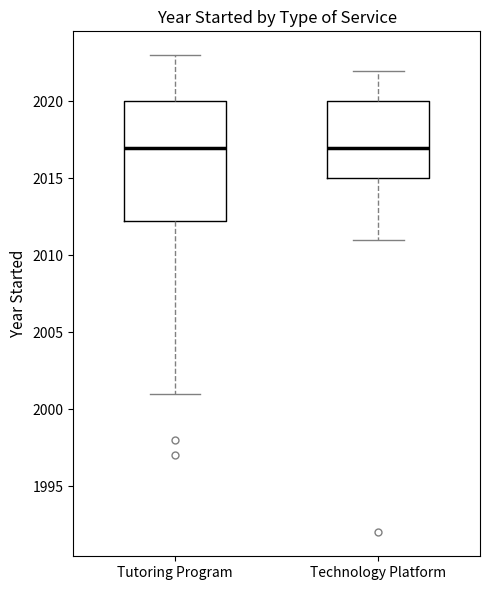

Reading left to right, transcribe this box plot: for each box, give where its median line is, the range the box spans, and where its two whiskers end, as read against the y-axis. The values are not printed on the chart, so give them approximately, as read against the axis.

Tutoring Program: median 2017.0, box 2012.5 to 2020.0, whiskers 2001.0 to 2023.0
Technology Platform: median 2017.0, box 2015.0 to 2020.0, whiskers 2011.0 to 2022.0